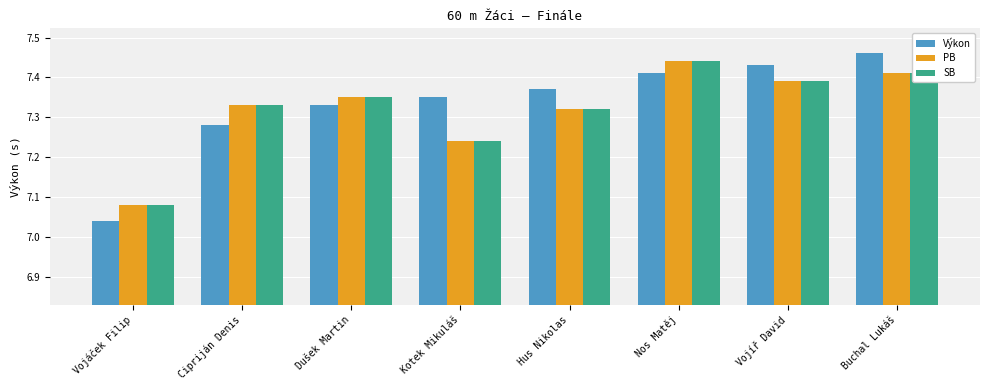

What is the total value across all series at Dušek Martin?

22.0